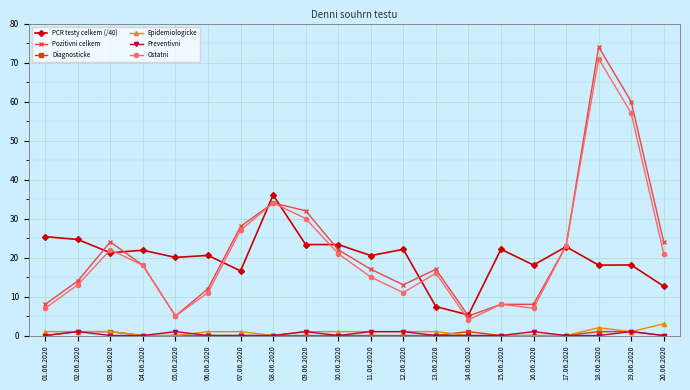

At which category does Pozitivni celkem reach its first local peak?

03.06.2020